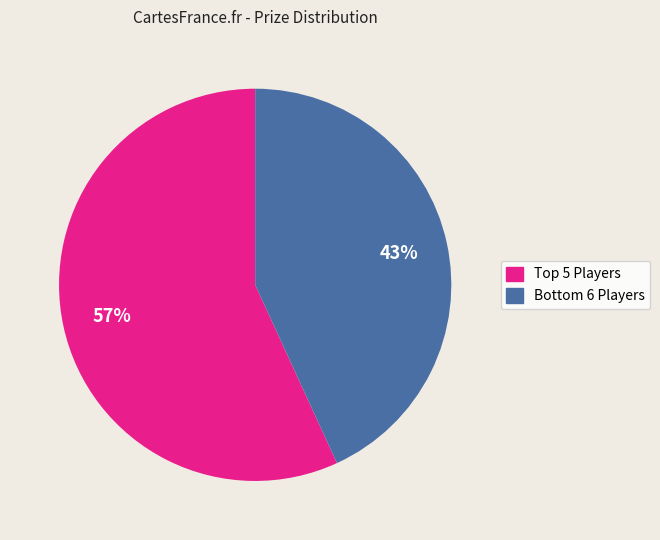

To the nearest percent, what is the difference between the largest and smallest slice percentages?

14%